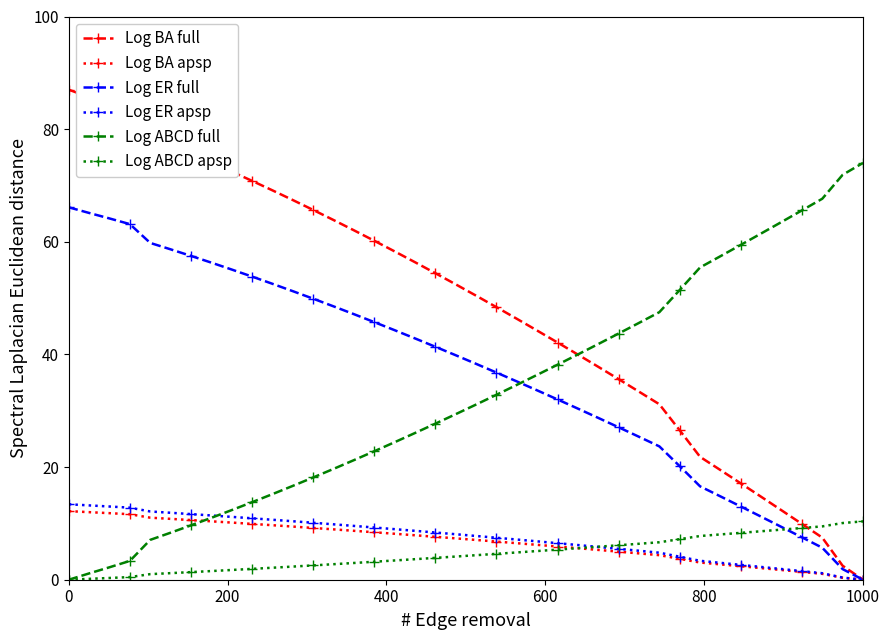

Which series has the largest range (max minus min)?

Log BA full